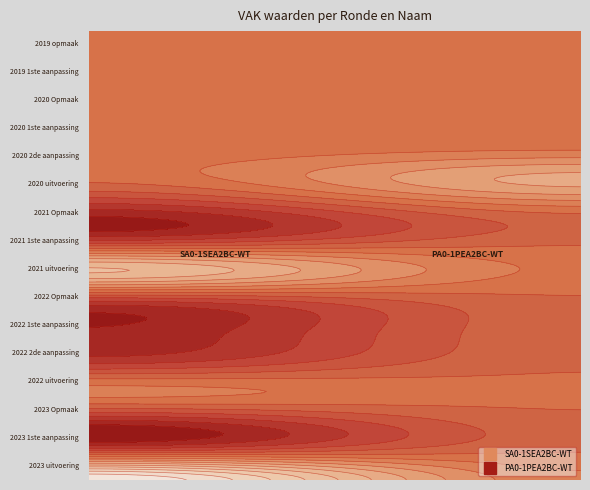

What is the total value across all series at 2021 1ste aanpassing?

1097